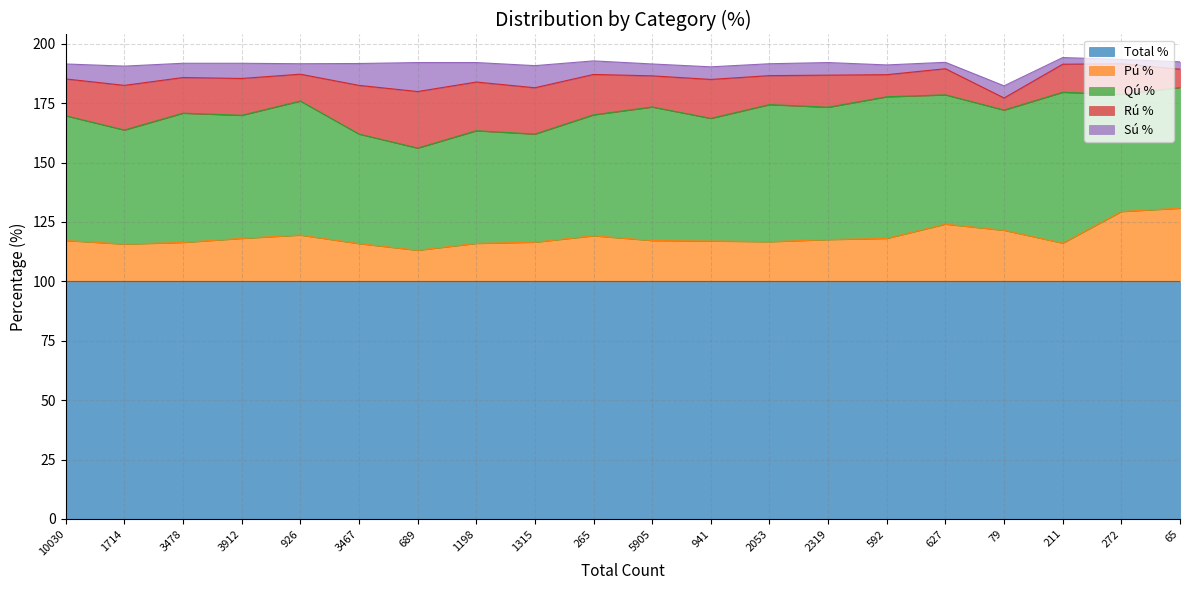

What is the minimum value shown in the chart?

1.8